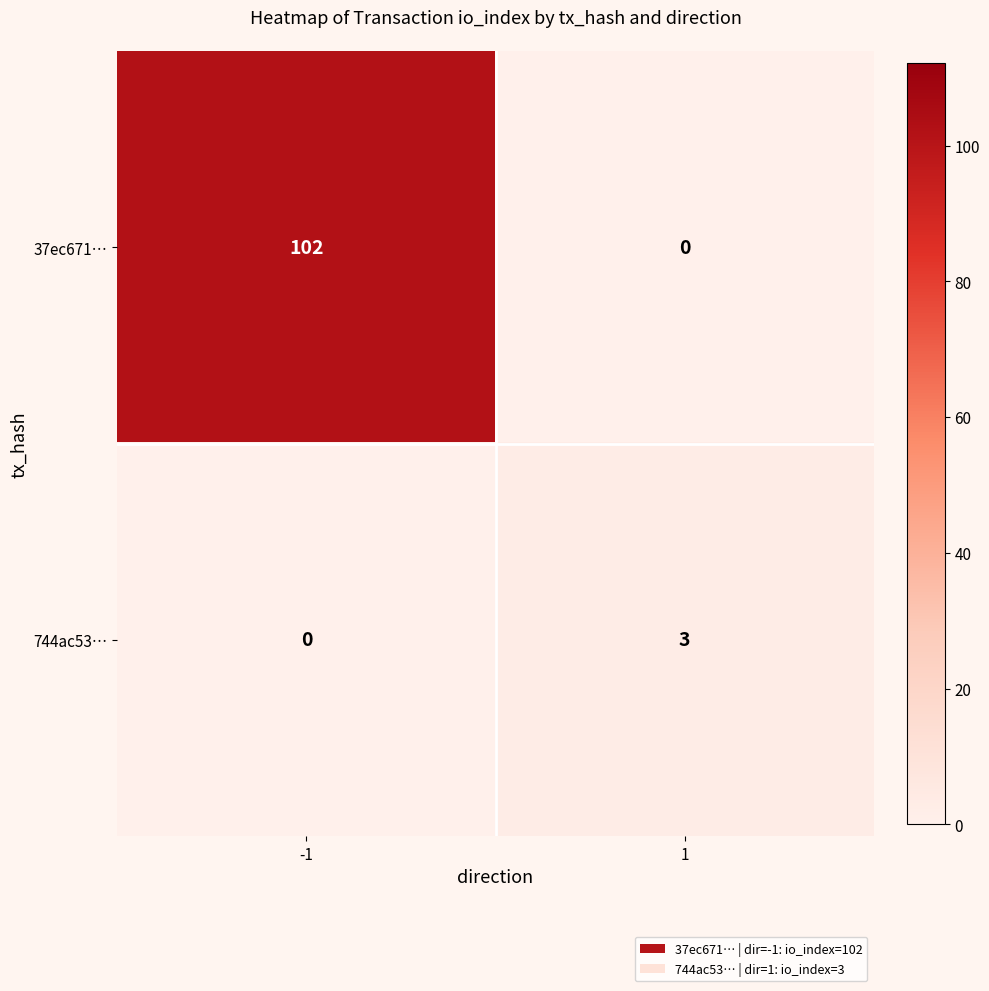

What is the total value across all series at 1?

3